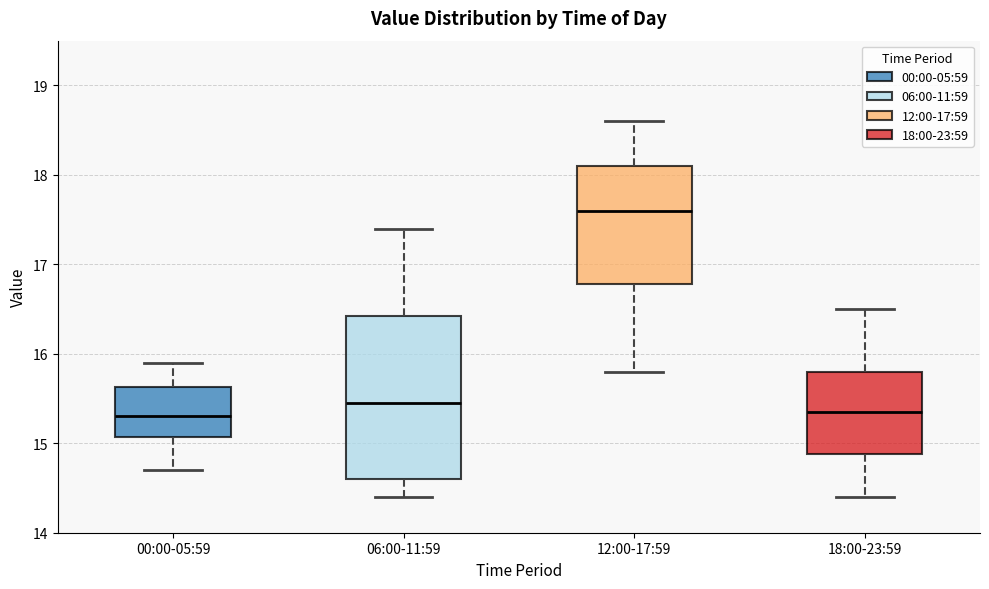

Where does the lower whisker of the box for 18:00-23:59 end on the y-axis? The values are not printed on the chart, so give them approximately, as read against the axis.

14.4